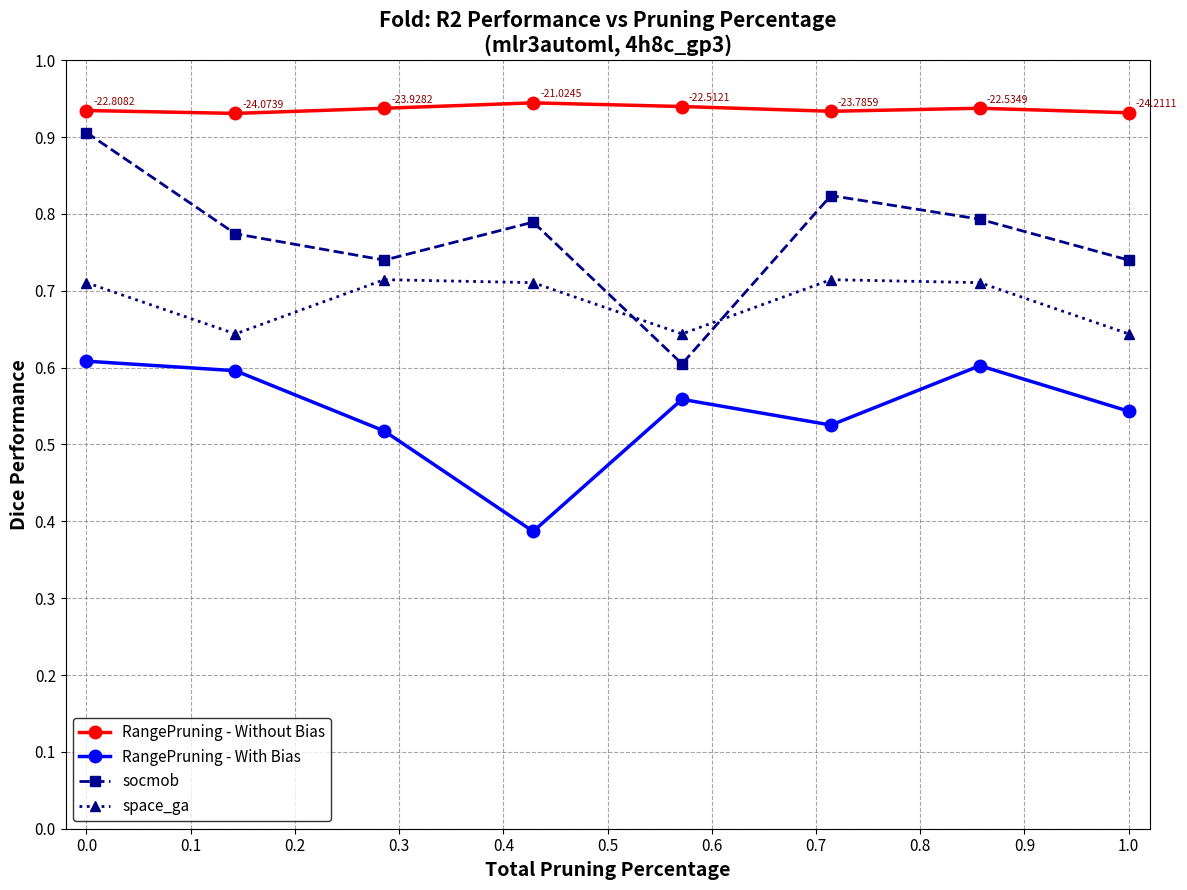

Rank the series by their average value, from highest to lowest.

RangePruning - Without Bias, socmob, space_ga, RangePruning - With Bias